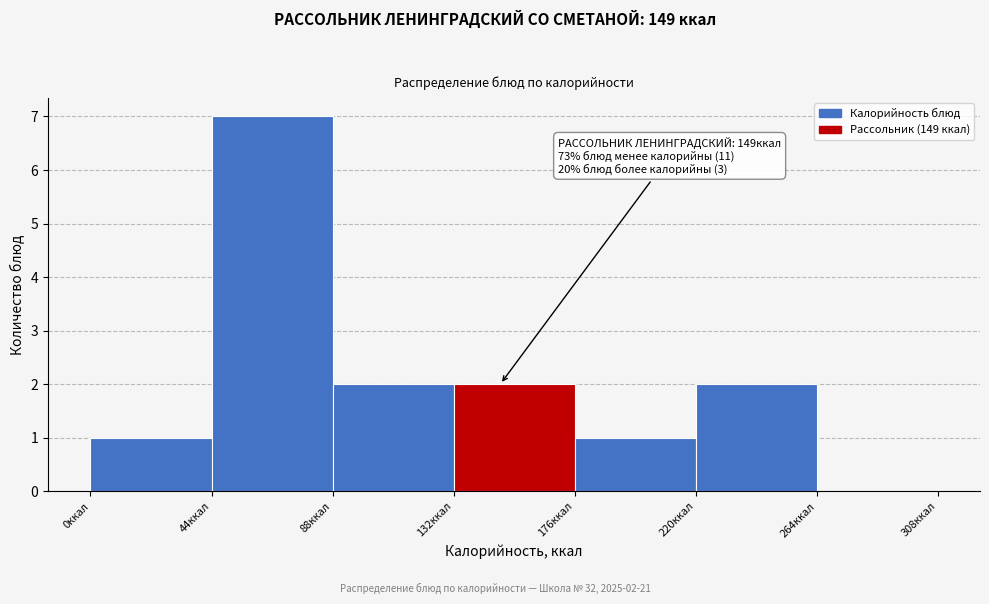

Which range on the x-axis has the tallest bar?

44 to 88